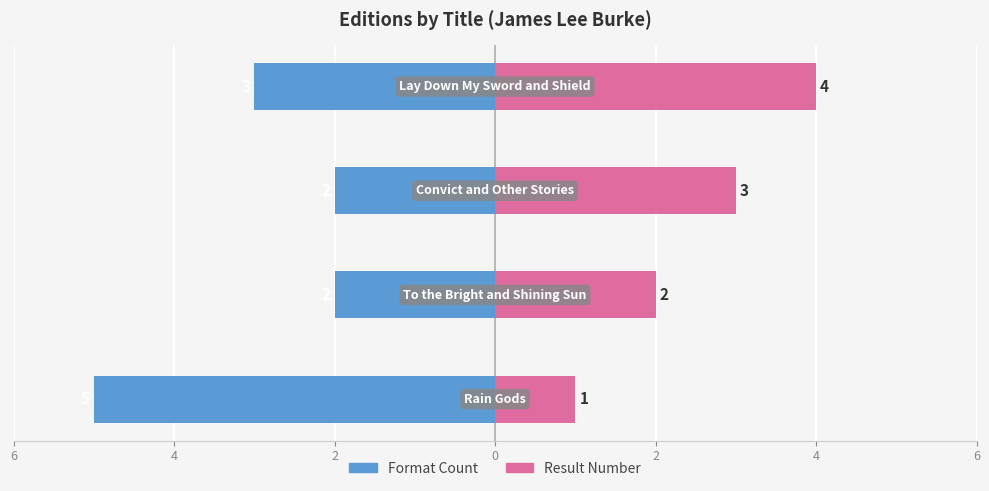

Count the Result Number values in the range 2 to 4.

3